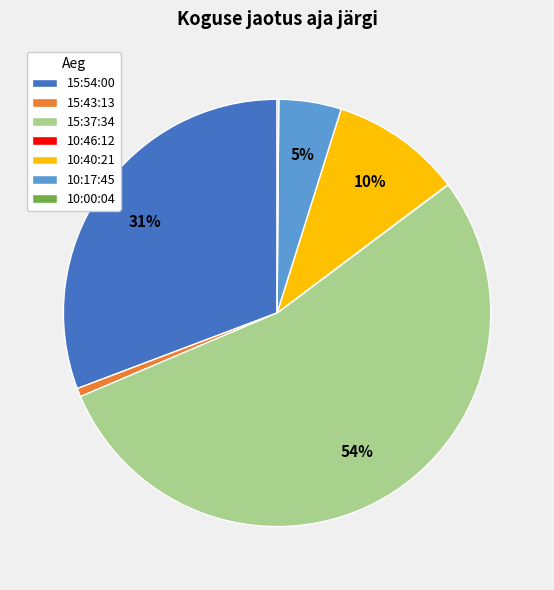

What is the ratio of the value at 10:40:21 to the value at 15:54:00?

0.3